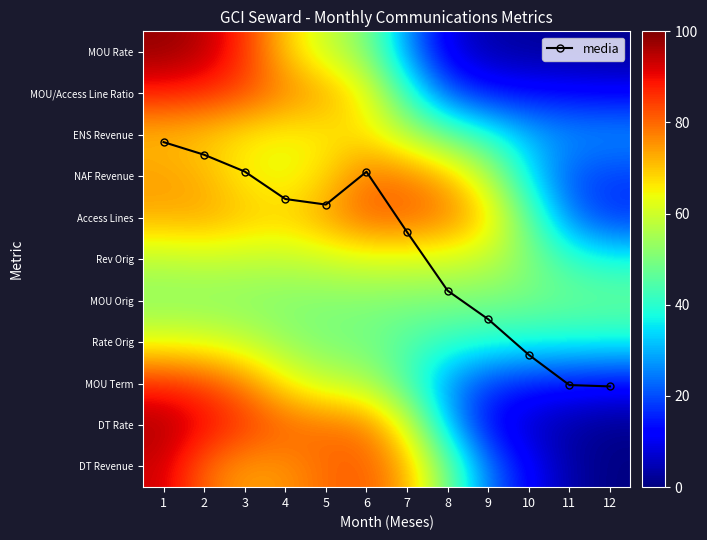

True or false: MOU/Access Line Ratio has a value of 0.7 at 7.

False